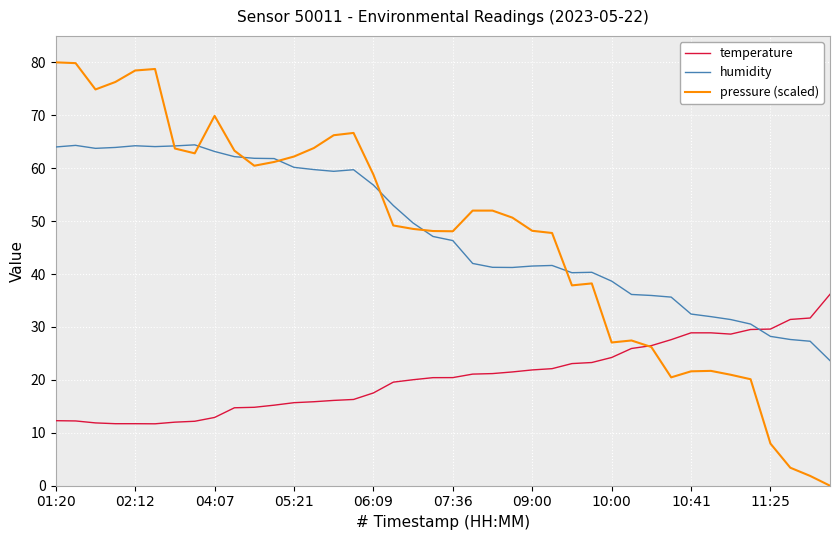

True or false: humidity and temperature intersect in this chart.

True